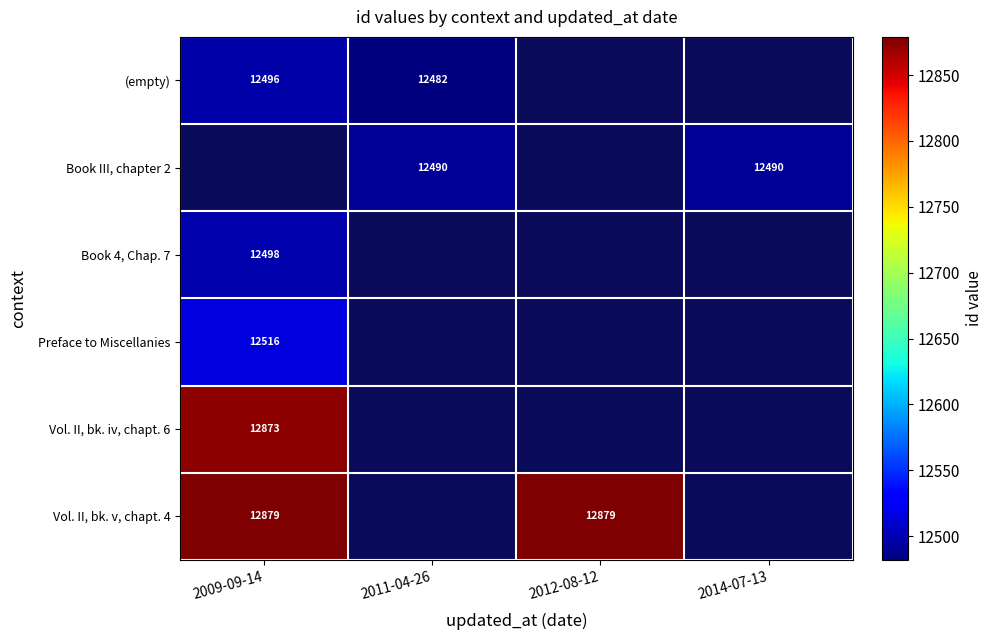

At which category does the chart reach its peak across all series?

2009-09-14